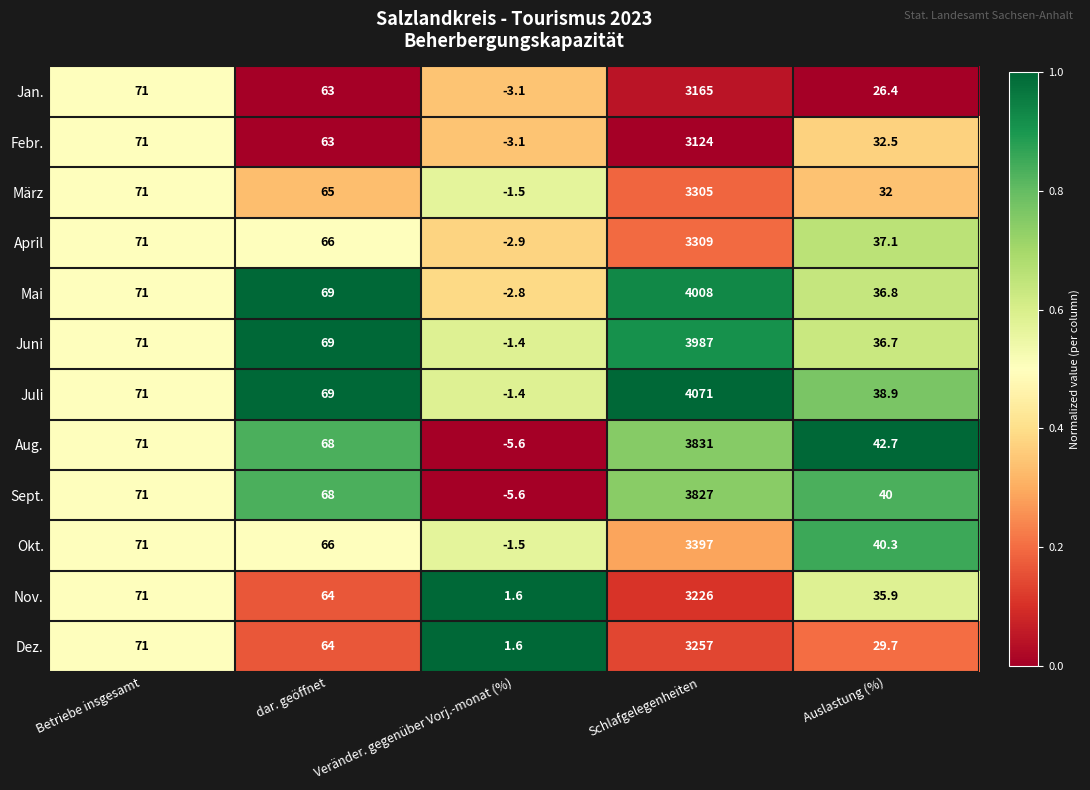

The Aug. series shows 71.0 at Betriebe insgesamt. True or false?

True